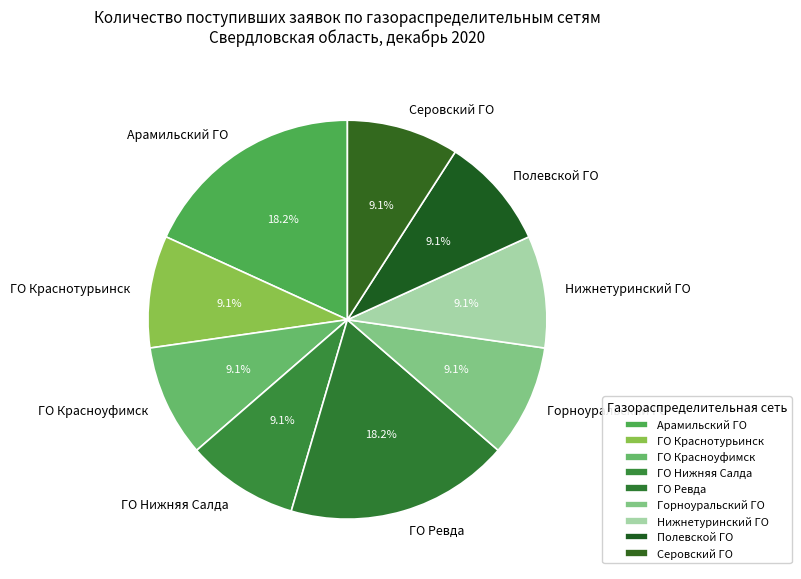

Is it true that Серовский ГО is 9% of the pie?

True